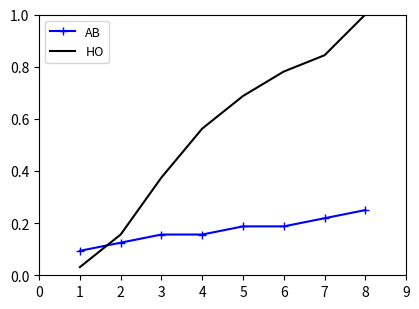

At 7, list the series in order from largest to smallest.

HO, AB